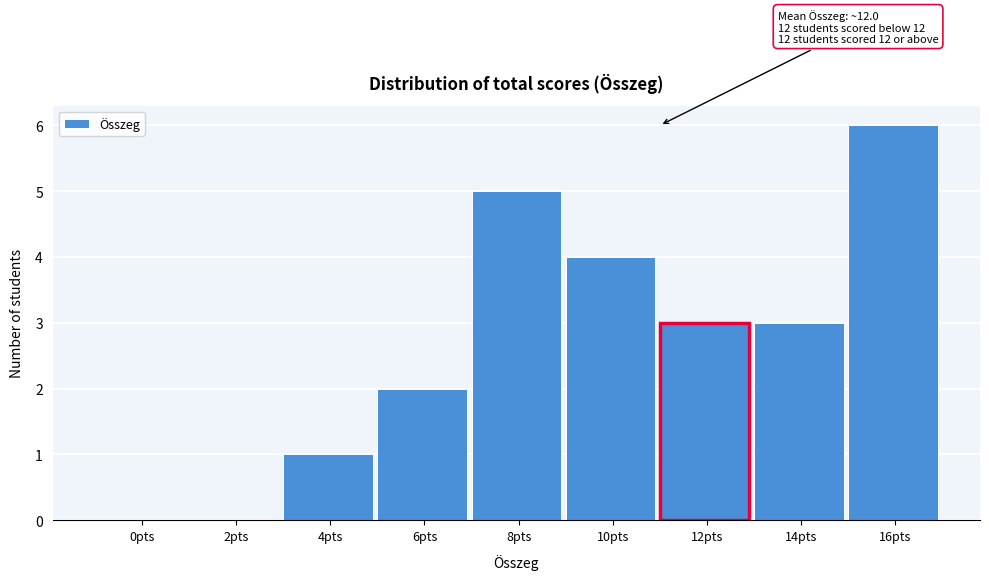

Reading right to left, what are all the values shown in this chart?

16pts=6	14pts=3	12pts=3	10pts=4	8pts=5	6pts=2	4pts=1	2pts=0	0pts=0